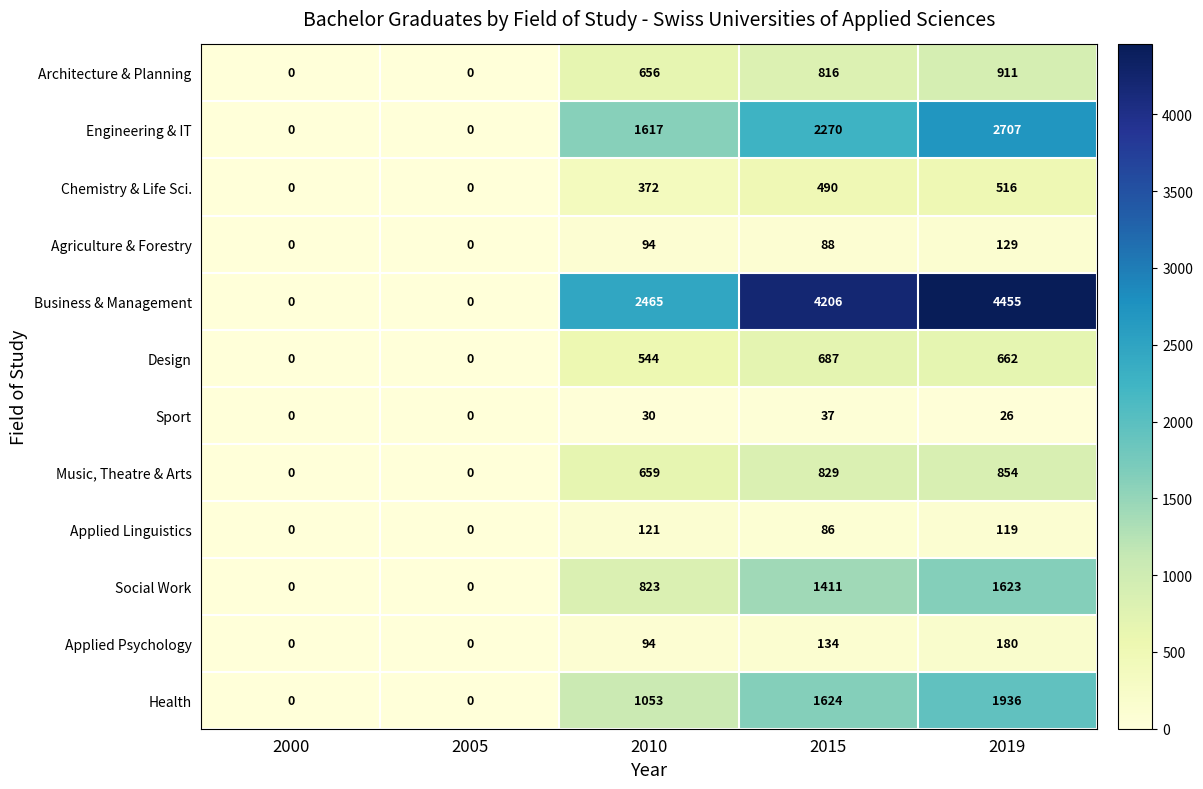

Between 2010 and 2019, which series saw the biggest shift?

Business & Management